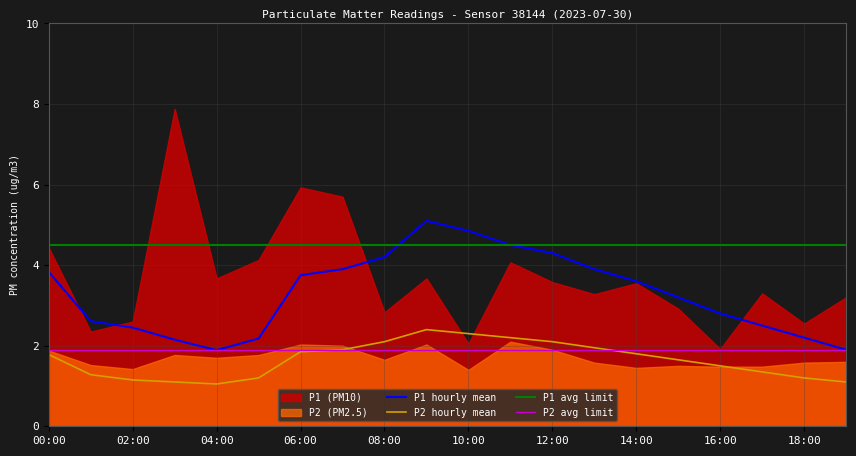

At which category does P1_hourly_mean reach its first local valley?

04:00